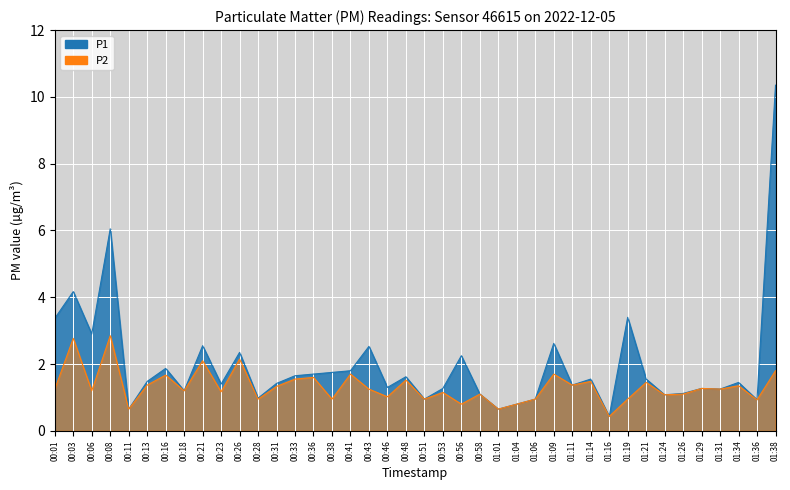

What is the total value across all series at 00:18?

2.4